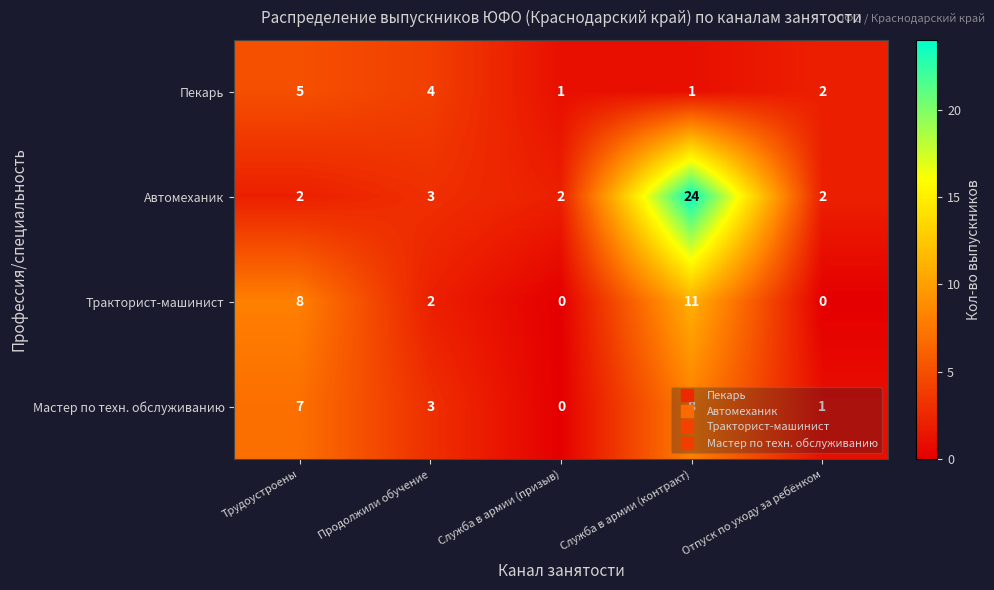

At Служба в армии (контракт), list the series in order from largest to smallest.

Автомеханик, Тракторист-машинист, Мастер по техн. обслуживанию, Пекарь